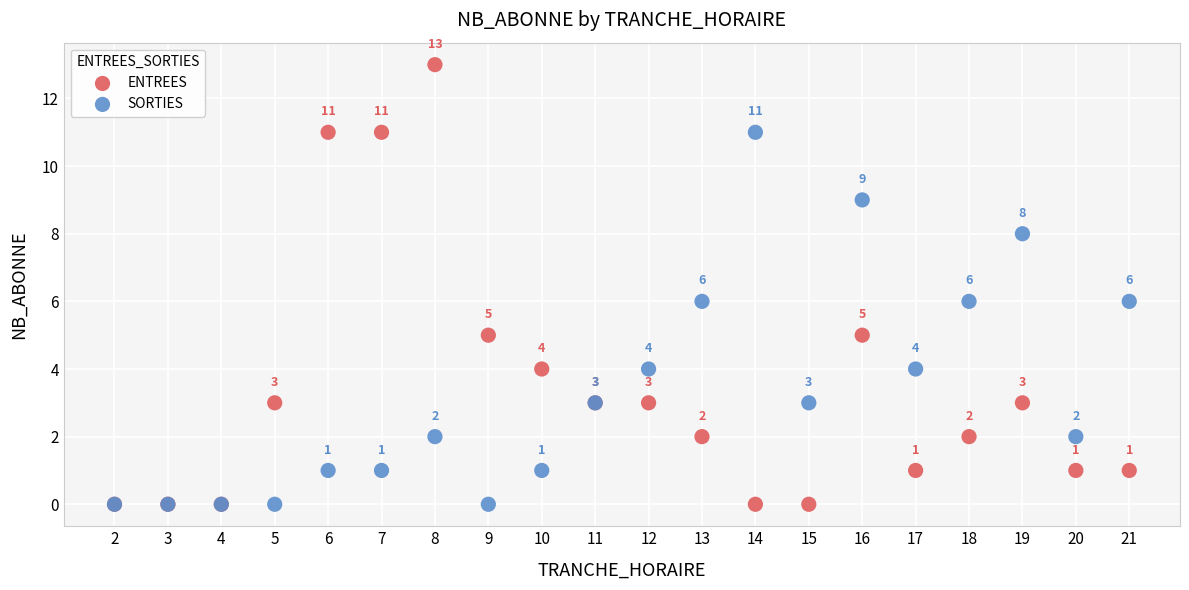

Which series reaches the maximum Y coordinate?

ENTREES